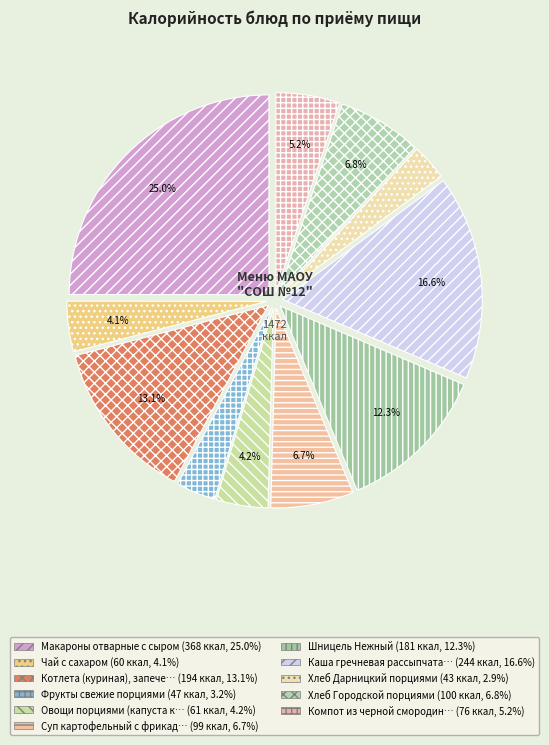

Which category has the smallest portion of the pie?

Хлеб Дарницкий порциями